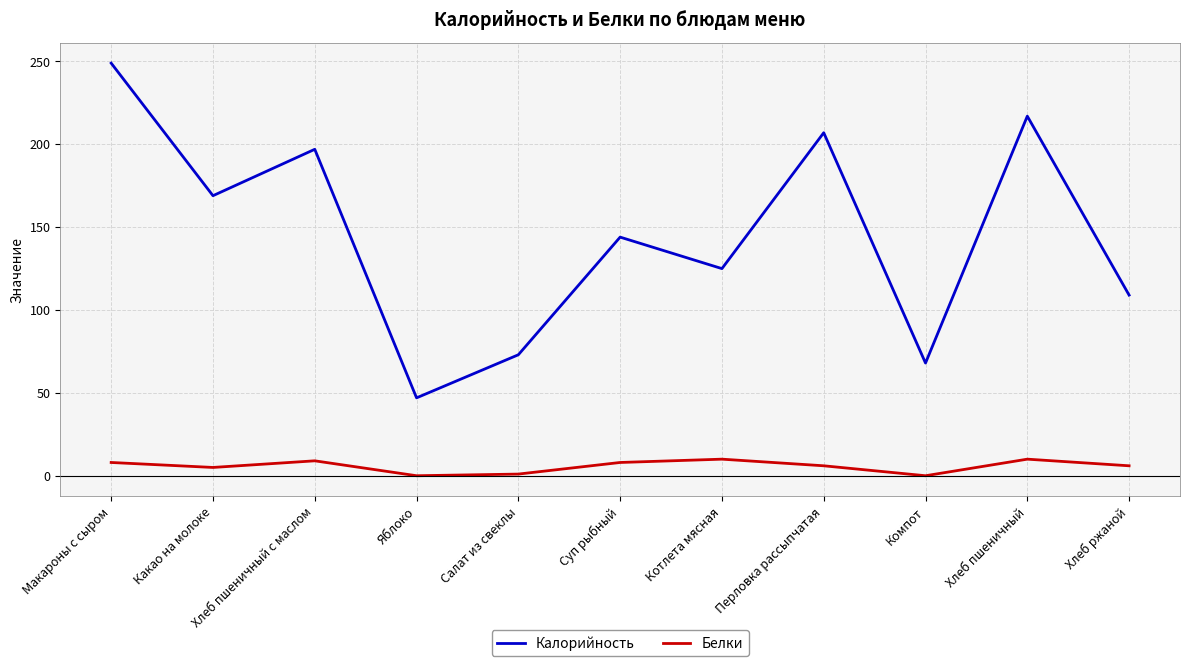

What is the total value across all series at Яблоко?

47